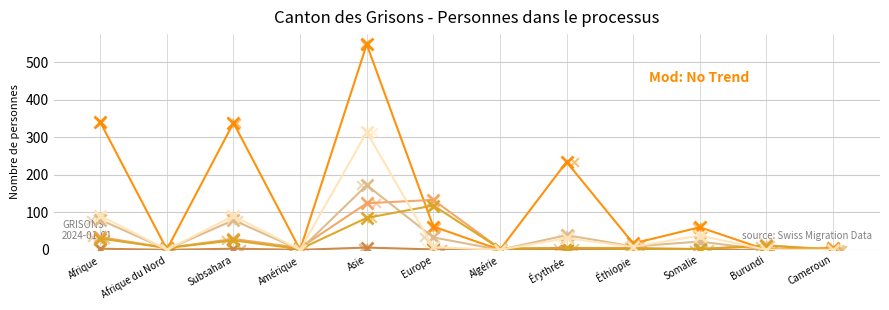

Which series has the largest total across all categories?

Protection provisoire (col_6)